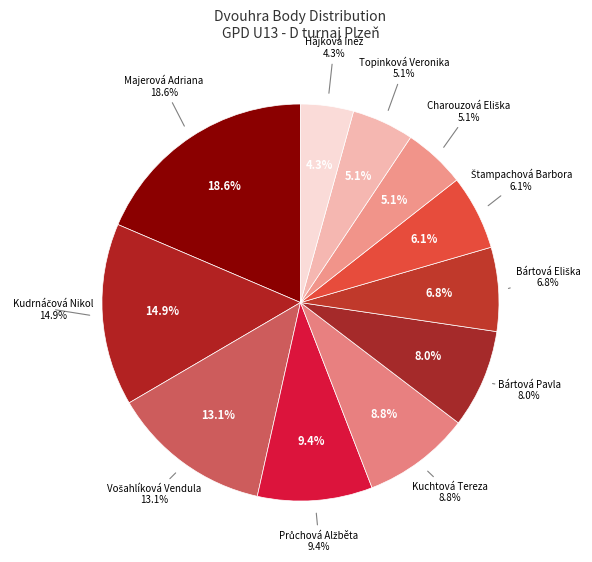

To the nearest percent, what is the difference between the Bártová Eliška and Průchová Alžběta slice percentages?

3%